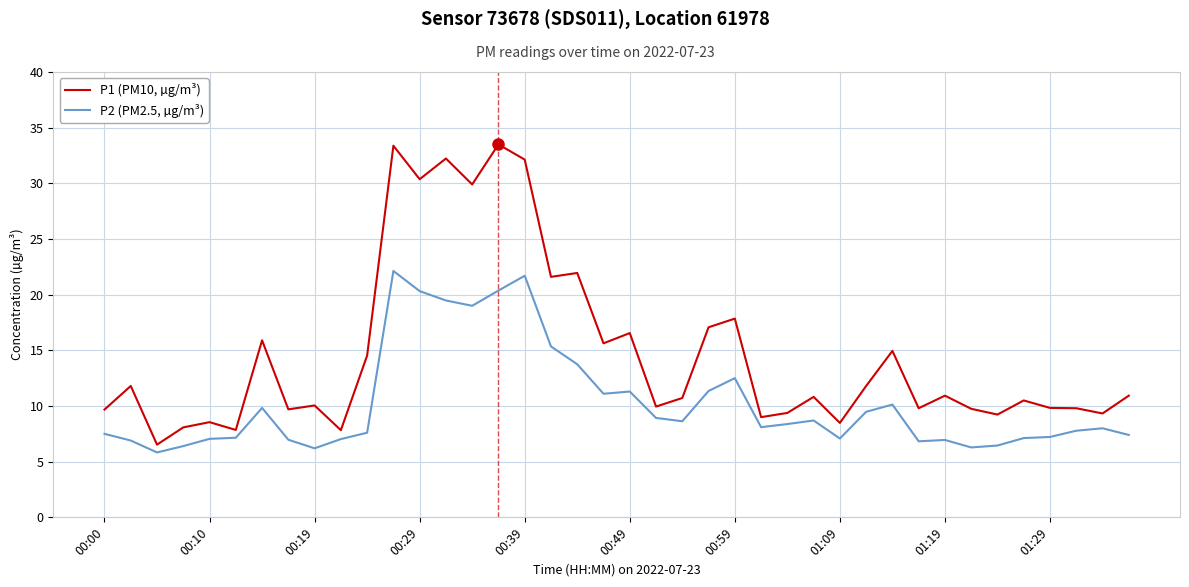

List the series in order of their peak value, highest first.

P1 (PM10, µg/m³), P2 (PM2.5, µg/m³)